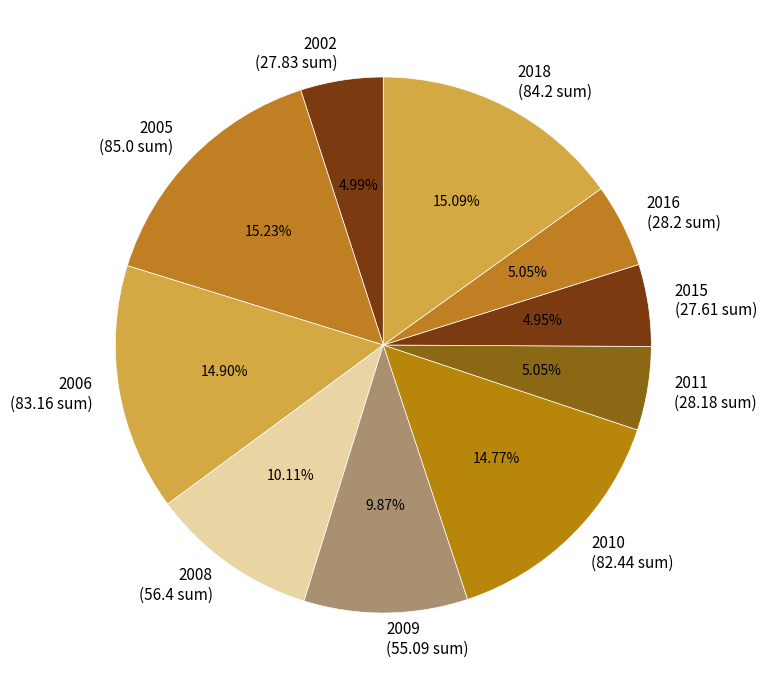

Combined, do 2011 (28.18 sum) and 2009 (55.09 sum) account for over 50%?

No